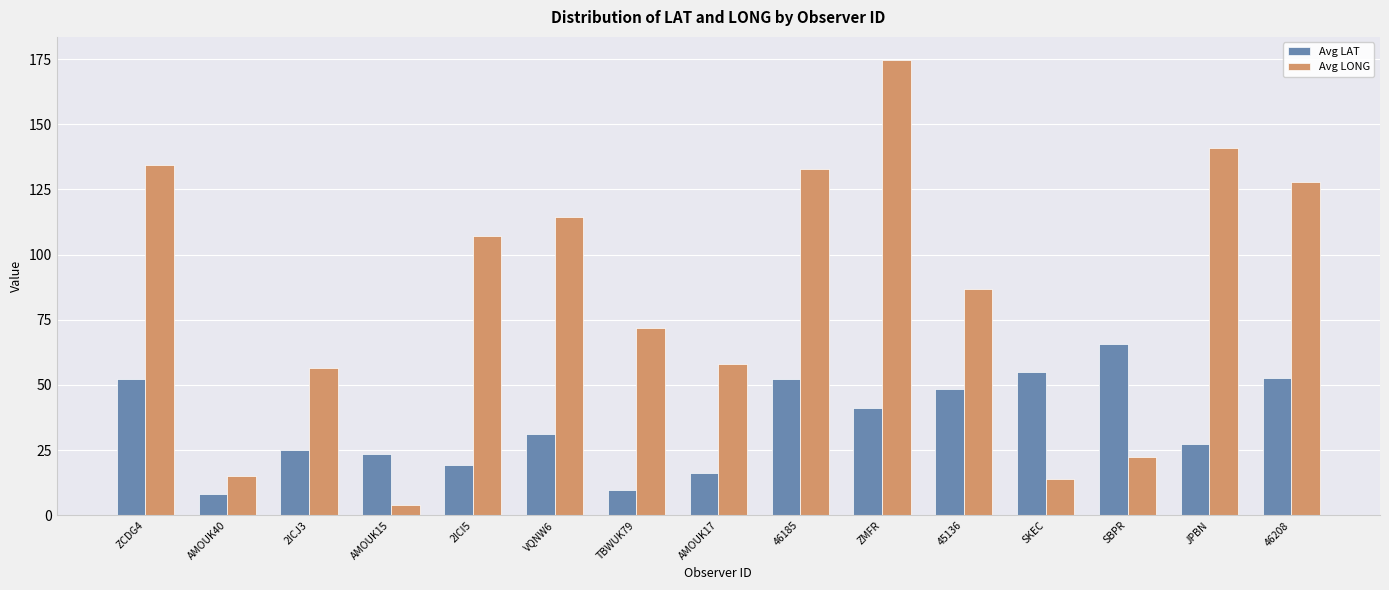

At which category does the chart reach its peak across all series?

ZMFR